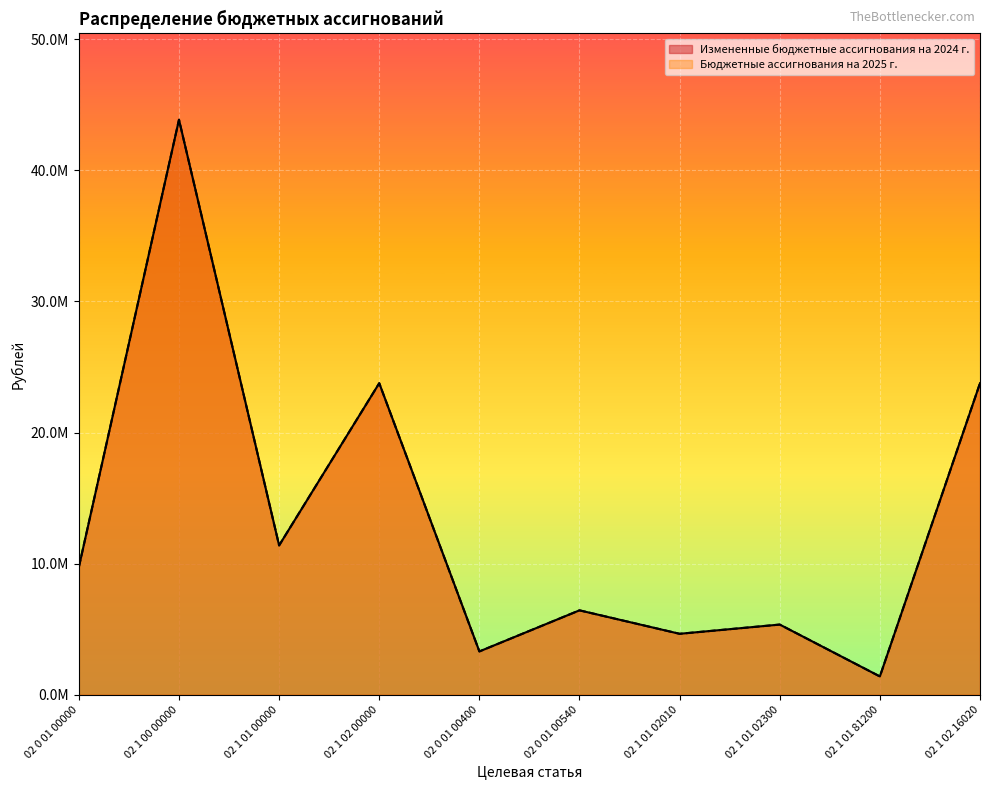

What is the smallest value displayed?

1392700